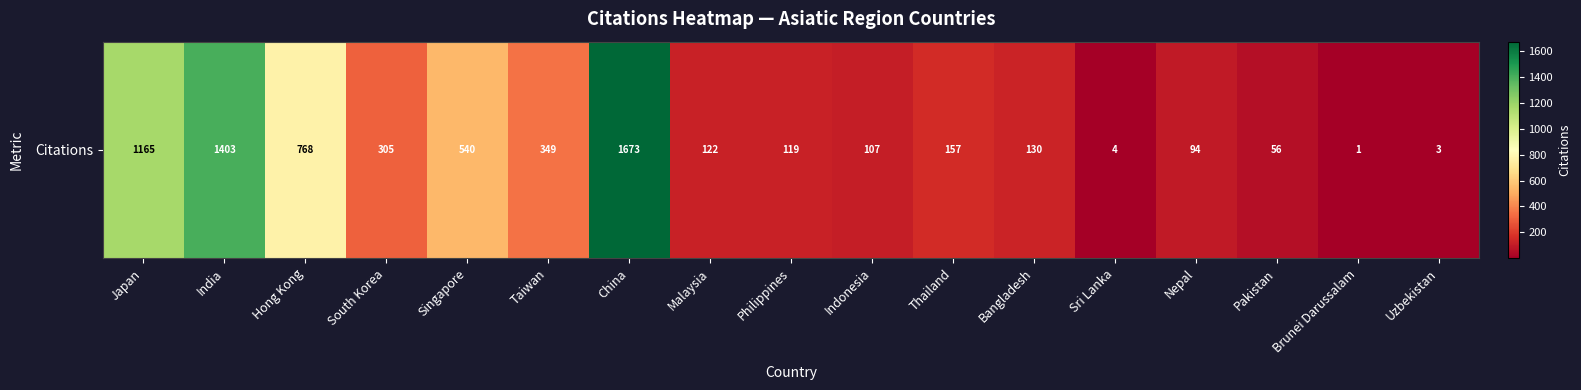

What is the difference between the maximum and second lowest values?

1670